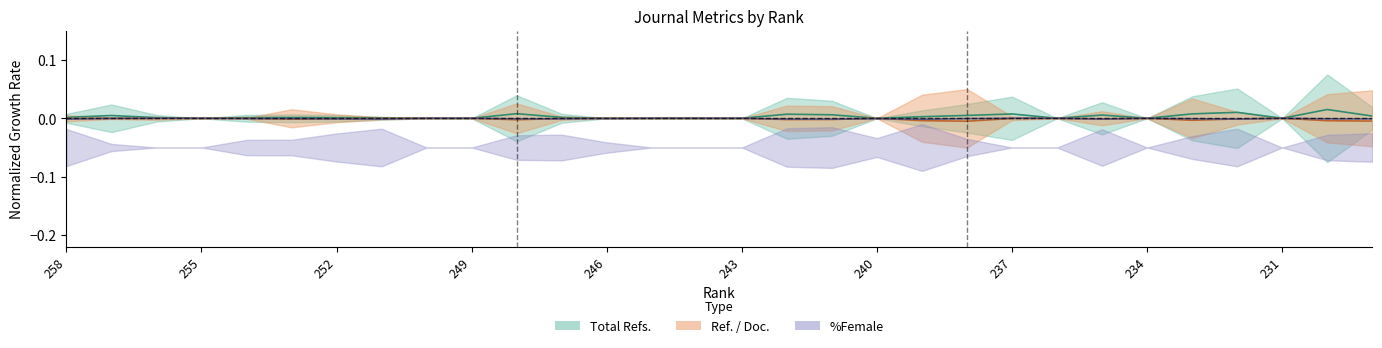

How many interior local peaks does the Total Refs. series have?

8